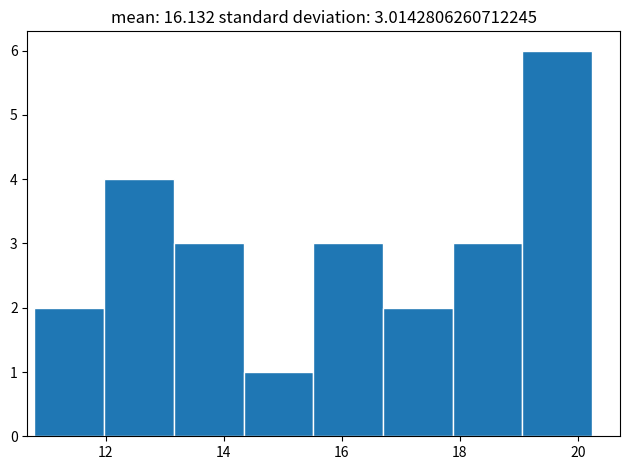

Over which range of the x-axis is the bar tallest?

19.0 to 20.2